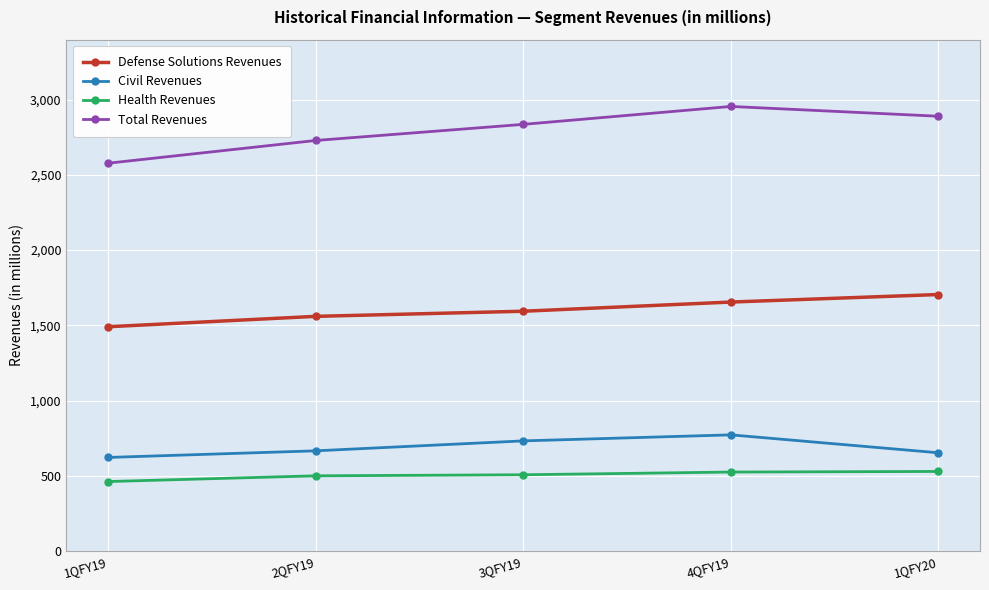

True or false: Civil Revenues and Defense Solutions Revenues cross at least once.

False